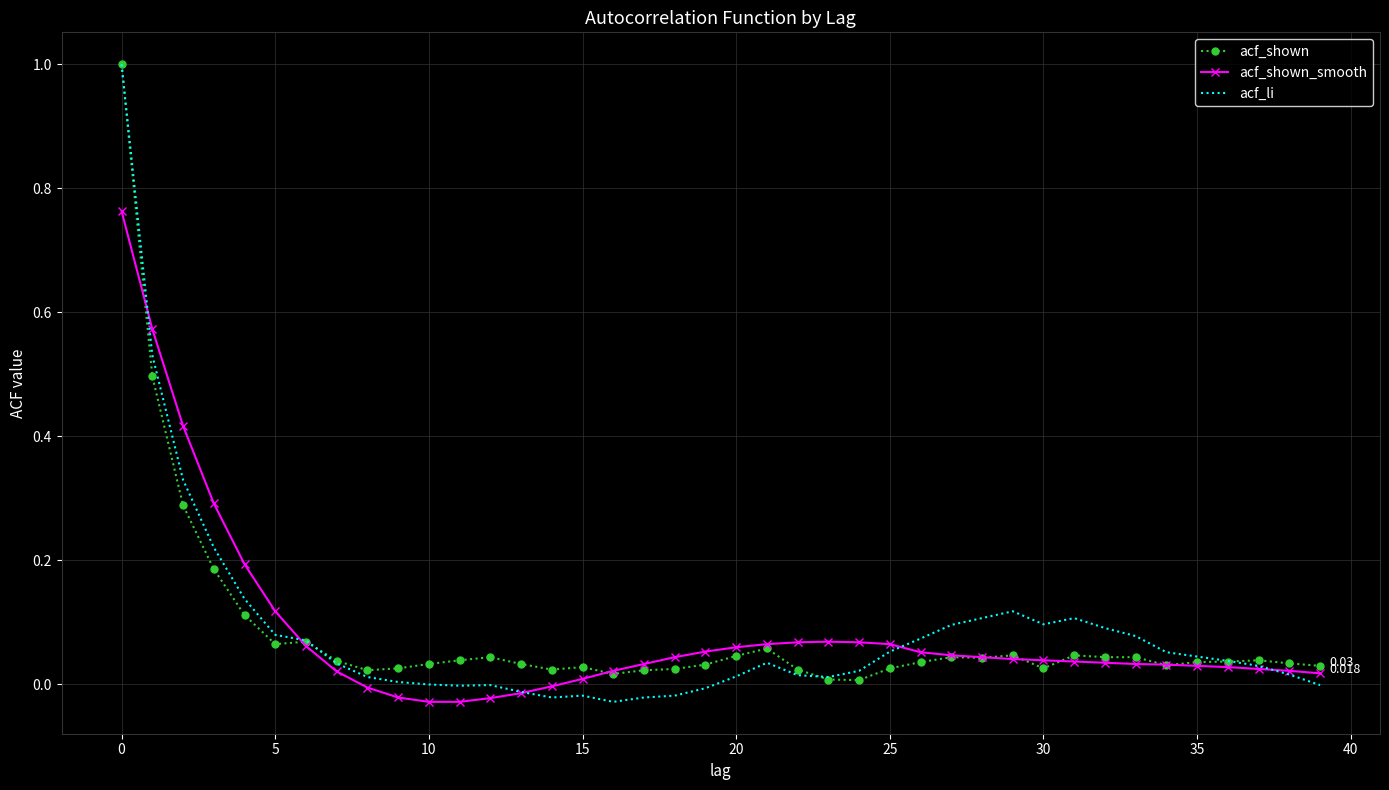

Which series has the largest range (max minus min)?

acf_li